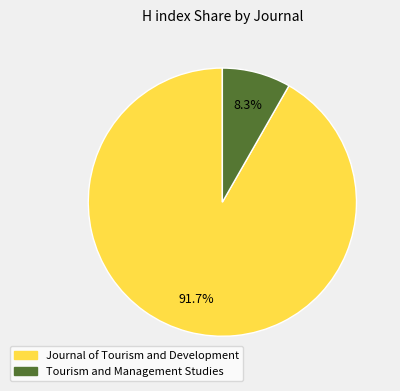

Which has a higher value, Journal of Tourism and Development or Tourism and Management Studies?

Journal of Tourism and Development